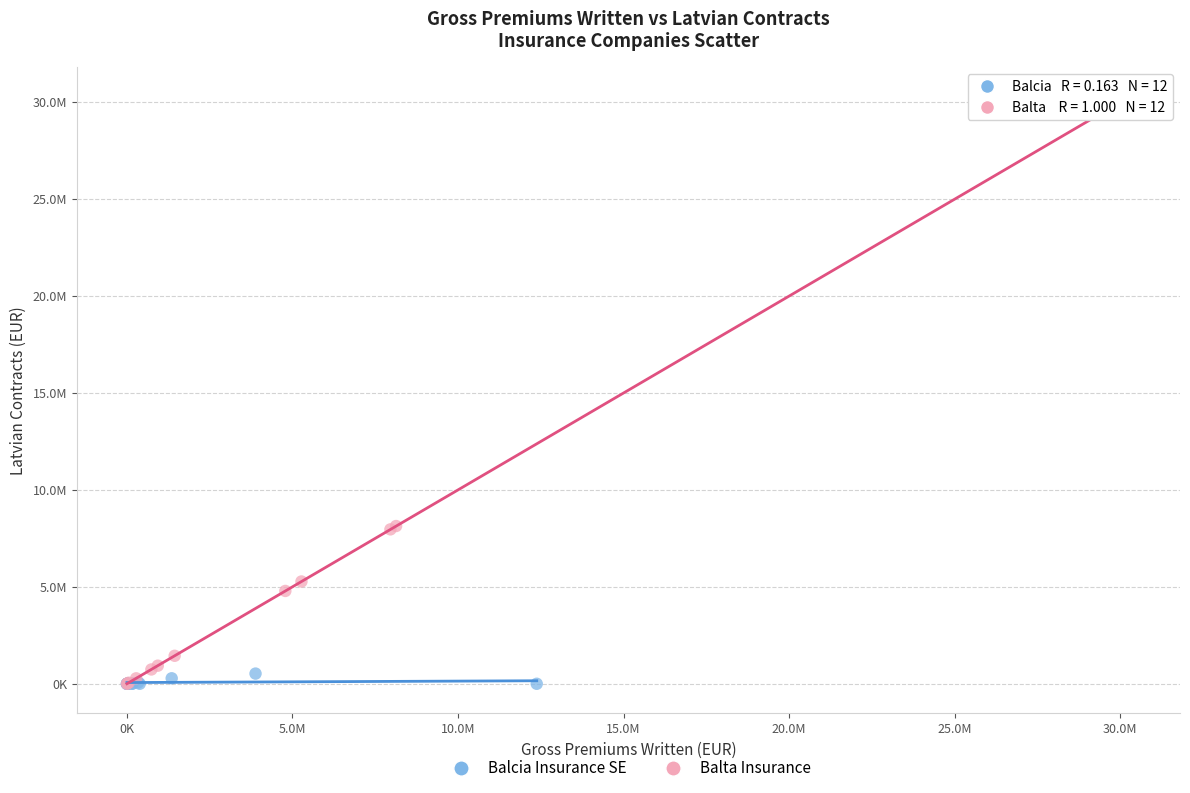

Which series contains the highest Y value?

Balta Insurance